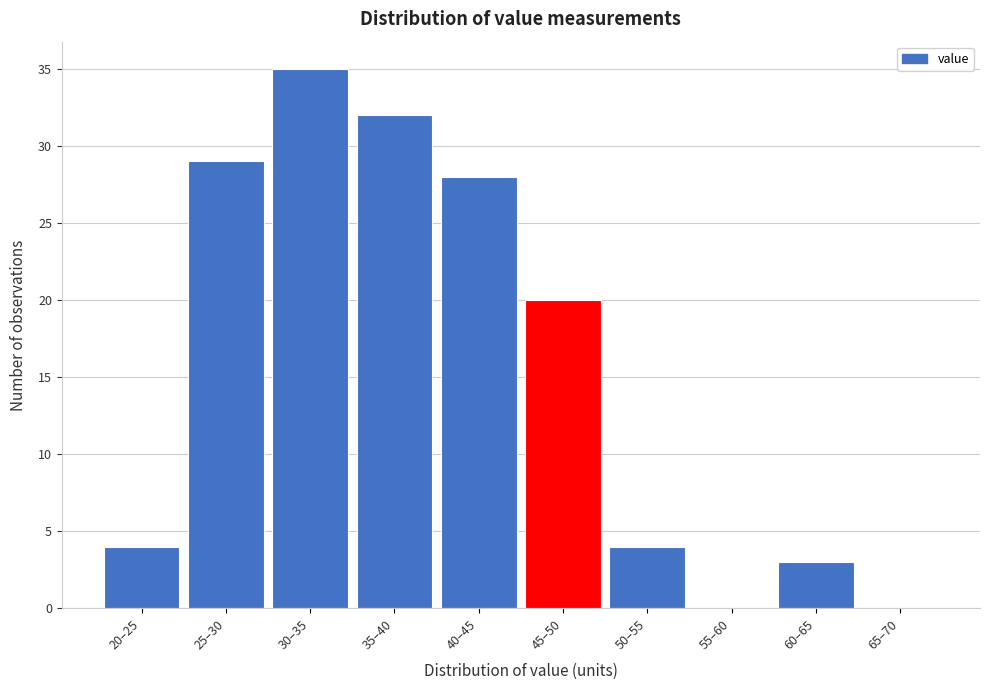

Reading left to right, transcribe all the data shown in this chart.

20–25=4	25–30=29	30–35=35	35–40=32	40–45=28	45–50=20	50–55=4	55–60=0	60–65=3	65–70=0